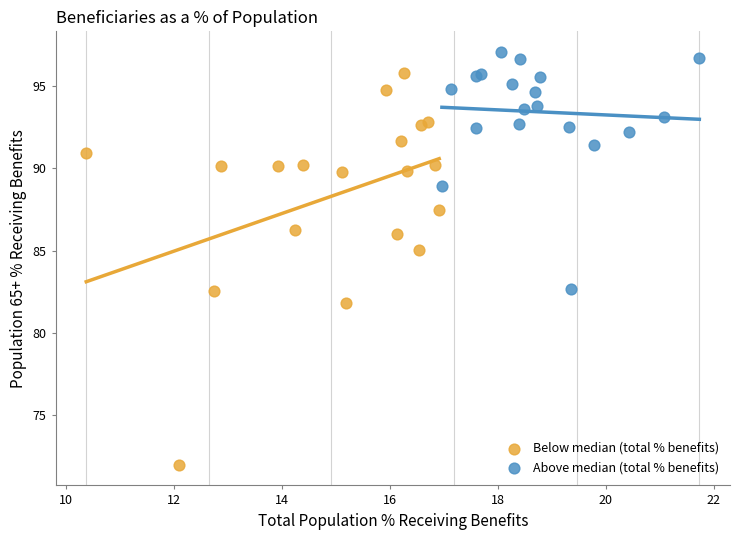

Which series has the widest spread of Y values?

Below median (total % benefits)